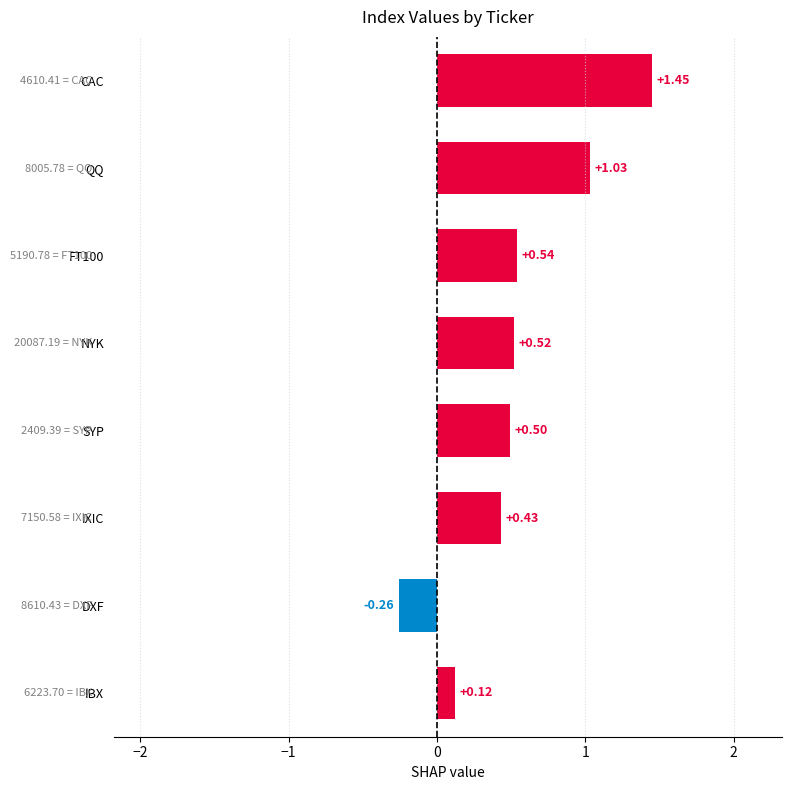

What is the change in value from CAC to QQ?

-0.4